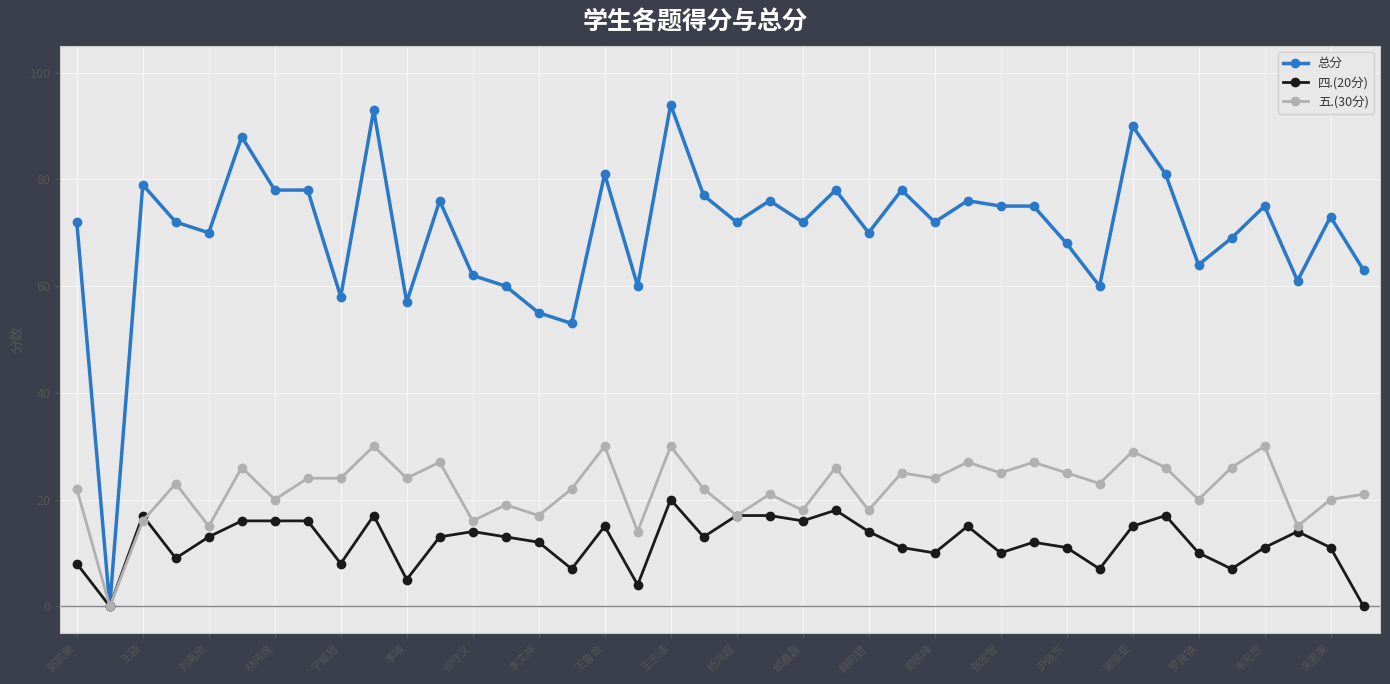

True or false: 总分 has more than 0 points higher than both neighbors.

True